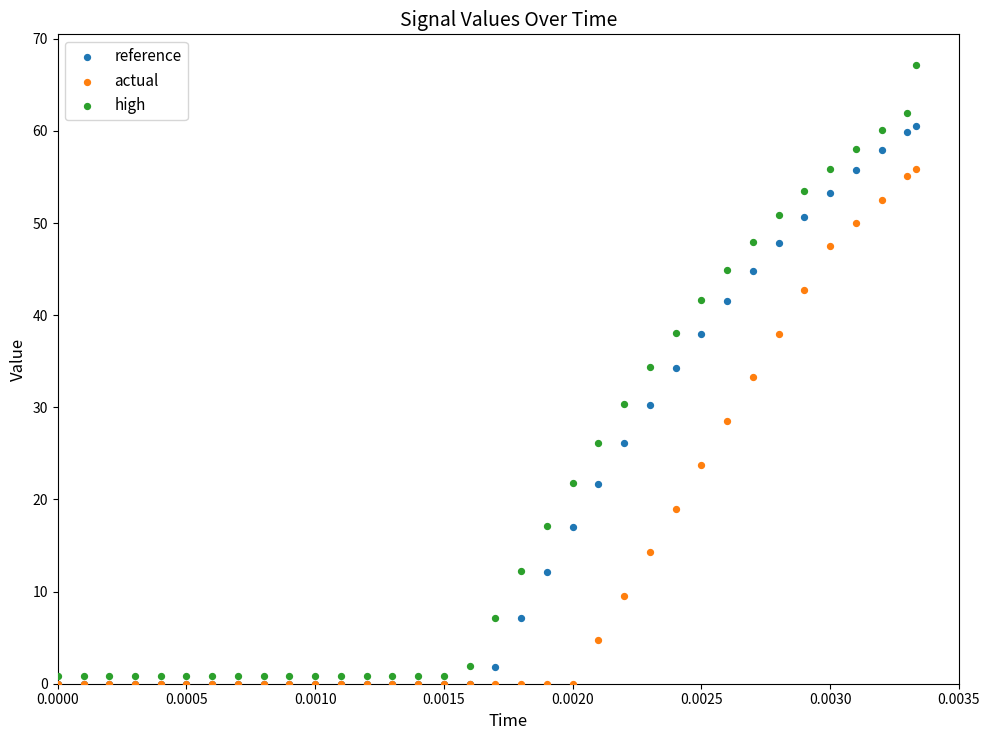

What are all the series names shown in the legend?

reference, actual, high